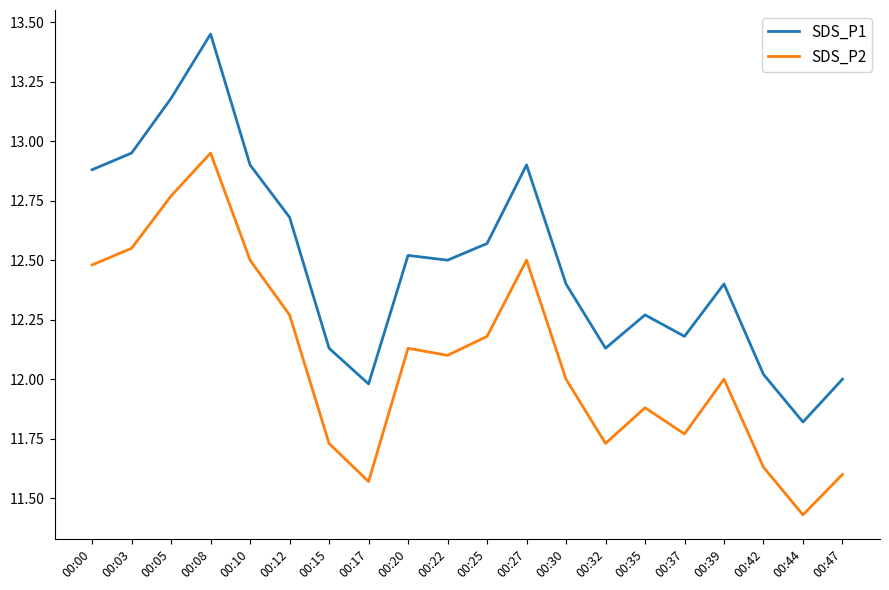

Between 00:32 and 00:35, which series saw the biggest shift?

SDS_P2